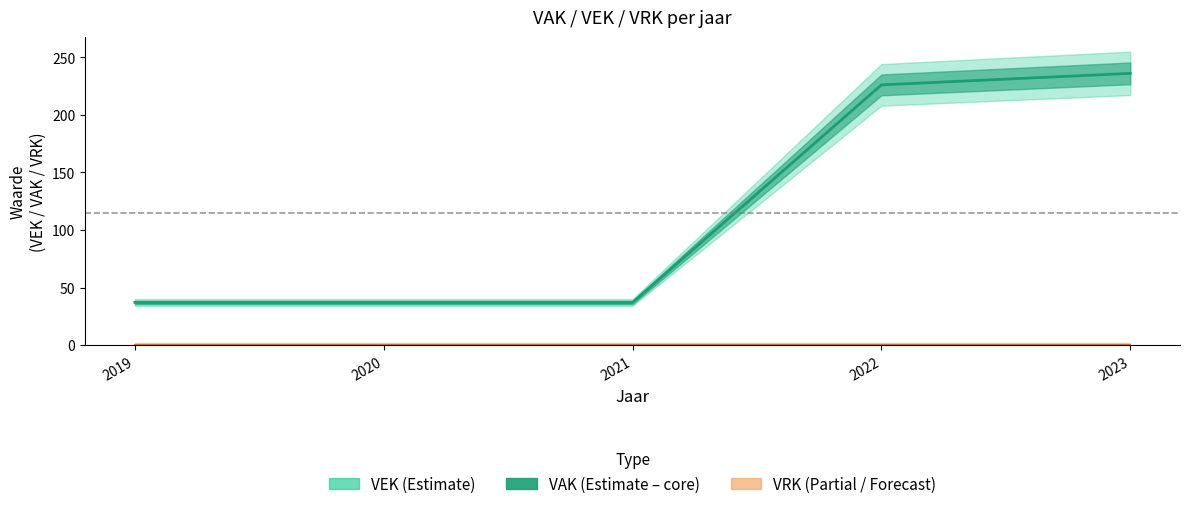

Reading left to right, extract all data points from this chart.

VEK: 2019=37	2020=37	2021=37	2022=226	2023=236
VRK: 2019=0	2020=0	2021=0	2022=0	2023=0